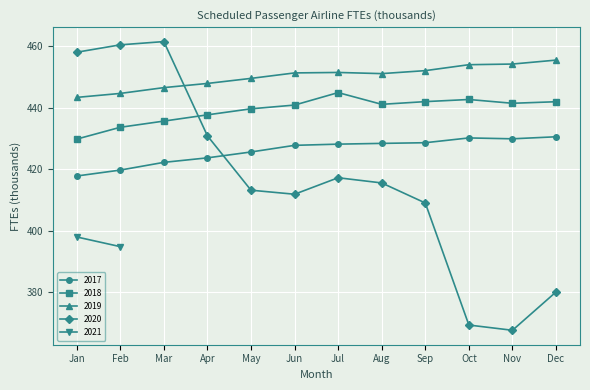

True or false: 2018 has more than 1 points higher than both neighbors.

True